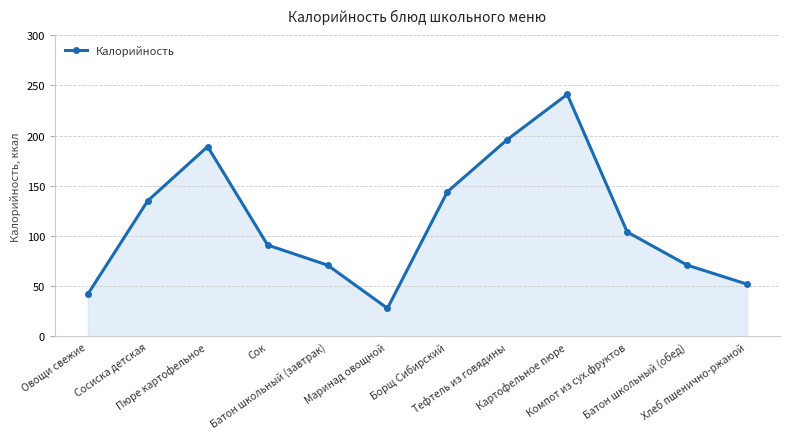

What is the label of the 9th point from the right?

Сок